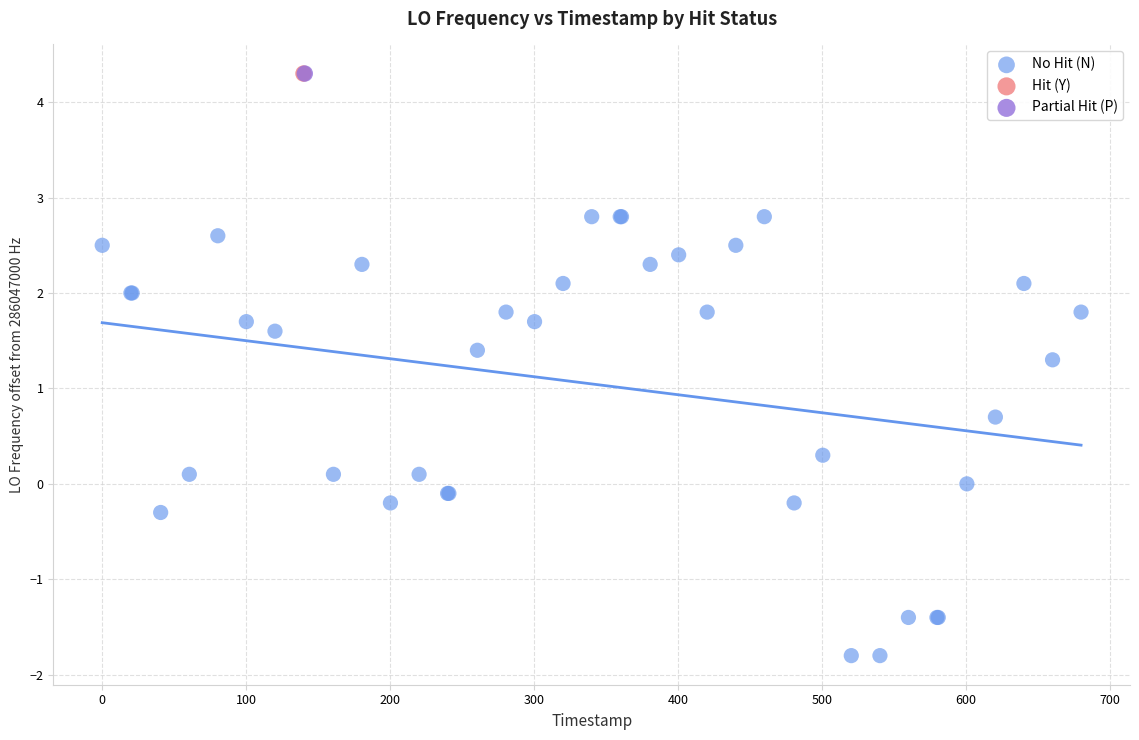

What are all the series names shown in the legend?

No Hit (N), Hit (Y), Partial Hit (P)